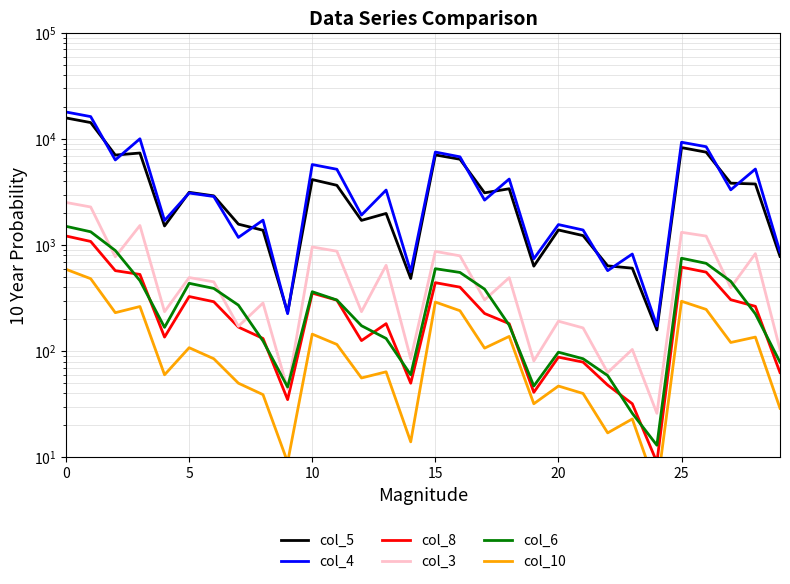

Reading left to right, list all the values displayed in this chart.

col_5: 15818	14301	7066	7389	1517	3148	2916	1577	1382	232	4151	3666	1712	1990	485	7088	6454	3114	3401	634	1390	1231	638	607	159	8308	7524	3837	3774	784
col_4: 17994	16286	6358	10062	1708	3101	2875	1183	1721	226	5753	5191	1922	3307	562	7545	6801	2659	4199	744	1563	1390	575	825	173	9336	8473	3324	5217	863
col_8: 1220	1084	575	530	136	328	293	169	132	35	353	303	126	182	50	443	402	227	182	41	88	79	48	32	9	620	557	306	265	63
col_3: 2526	2290	776	1532	236	495	451	172	285	44	962	877	236	646	85	874	793	305	494	81	192	166	63	104	26	1322	1218	398	832	104
col_6: 1505	1337	890	463	168	437	391	272	125	46	364	304	174	132	60	600	553	385	176	47	98	85	59	26	13	753	674	456	225	79
col_10: 592	483	231	264	60	108	85	50	39	9	145	116	56	64	14	291	241	107	138	32	47	40	17	23	5	296	248	121	136	29